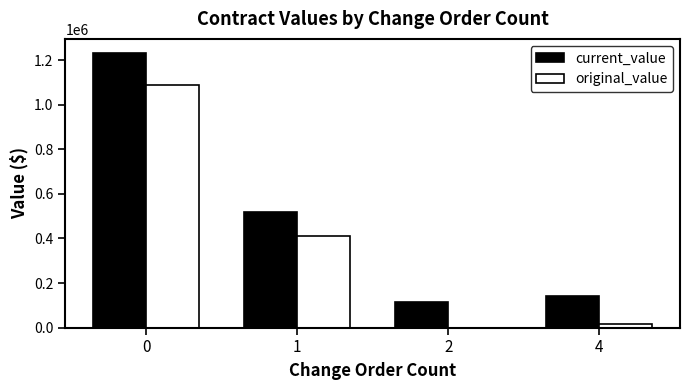

What is the sum of all original_value values?

1515500.0